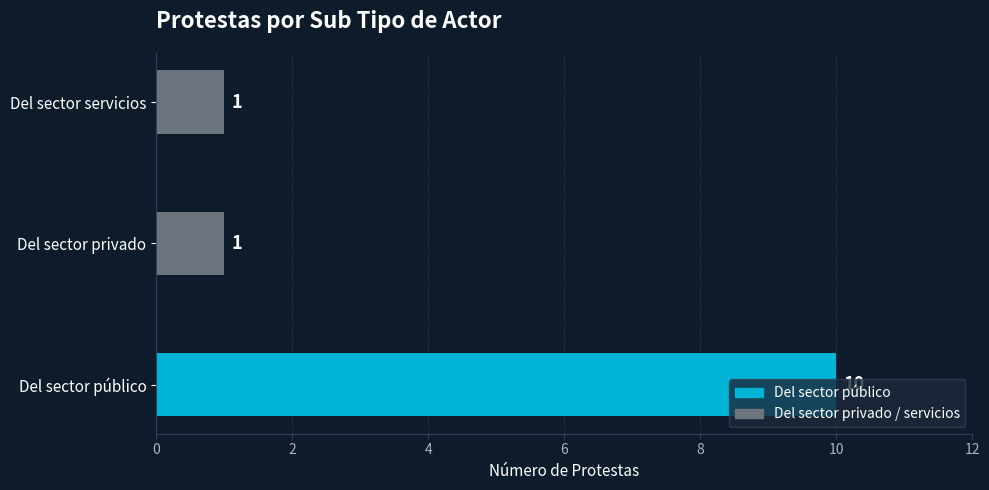

Which label corresponds to the largest value in the chart?

Del sector público